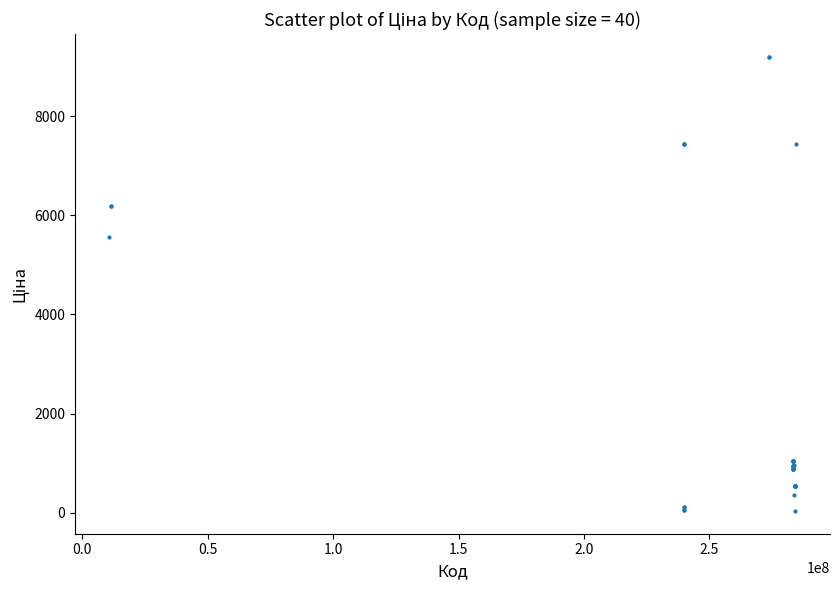

What Y value in the scatter plot is closest to 4614?

5560.3